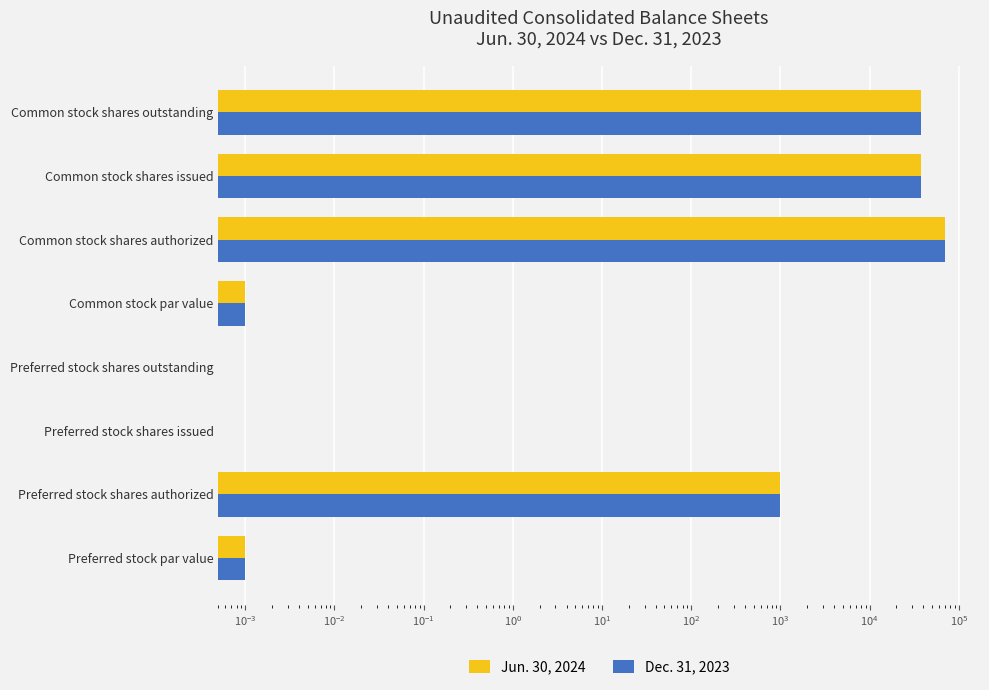

Reading right to left, list all the values displayed in this chart.

Jun. 30, 2024: 37671.0	37671.0	70000.0	0.0	0.0	0.0	1000.0	0.0
Dec. 31, 2023: 37318.0	37318.0	70000.0	0.0	0.0	0.0	1000.0	0.0